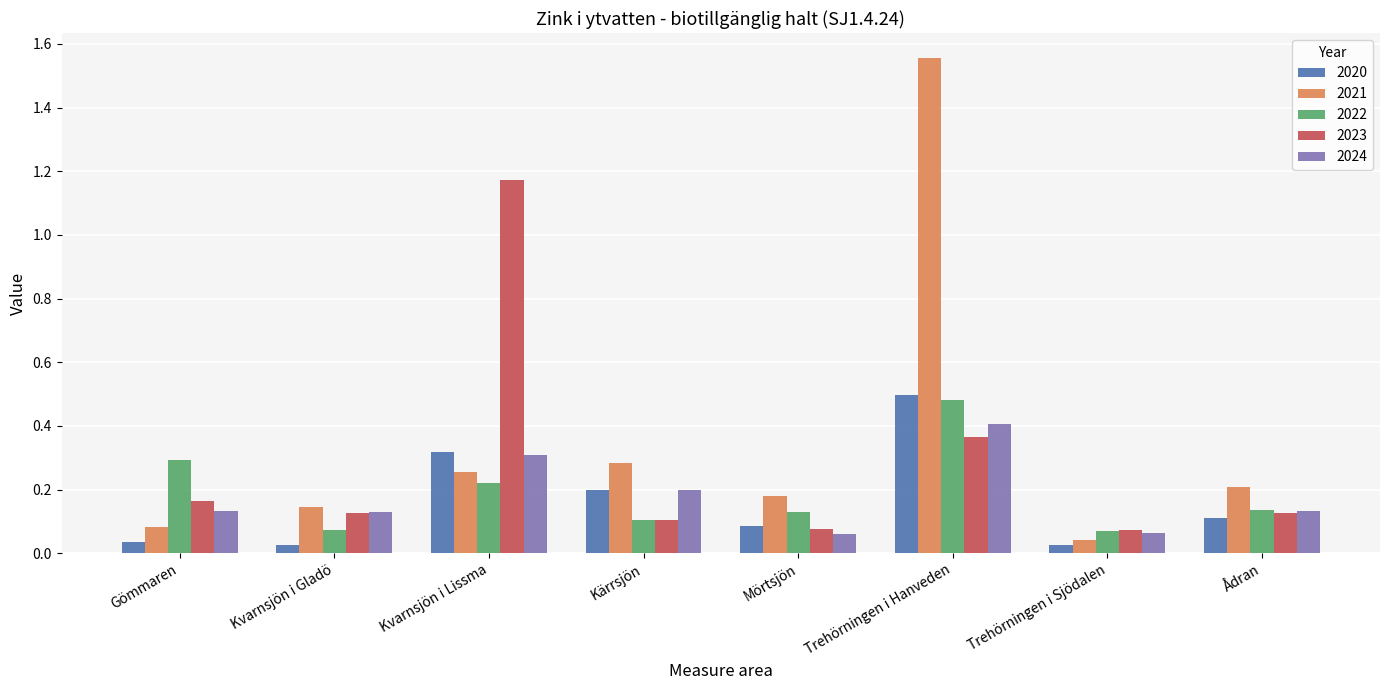

Which series has the largest range (max minus min)?

2021